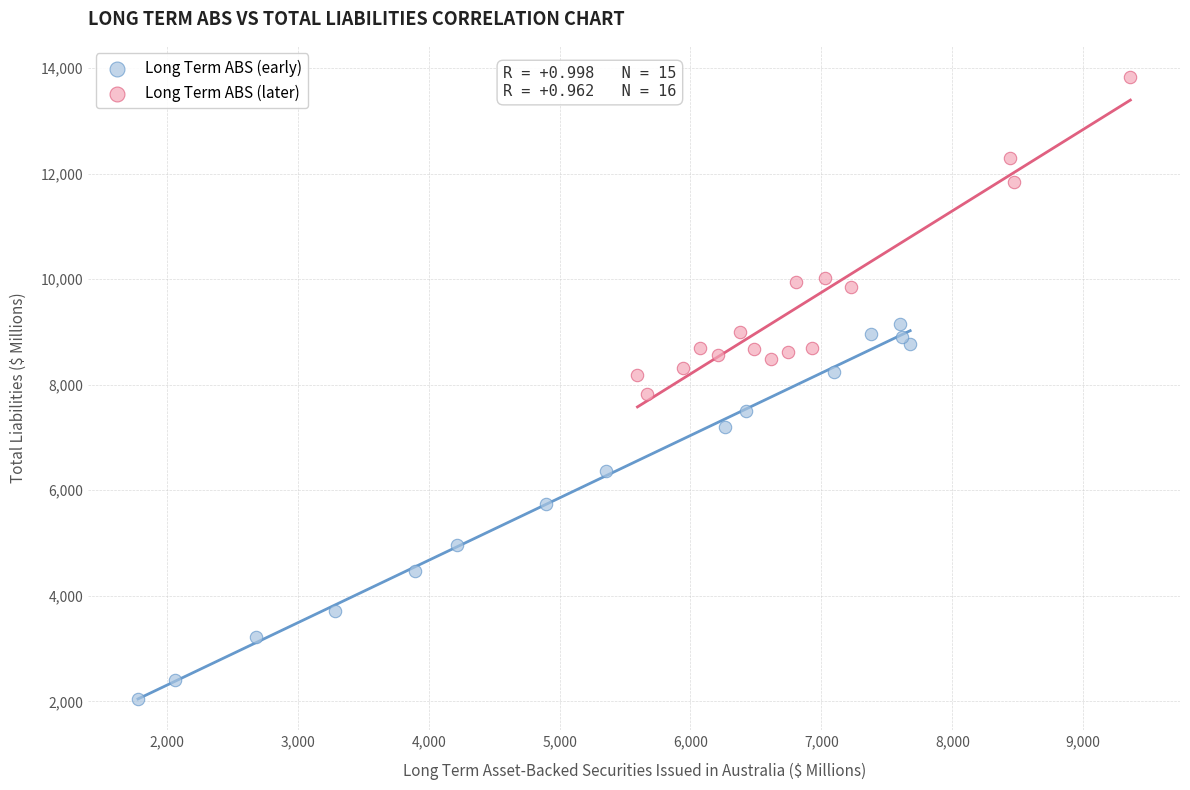

Which series has the largest Y range (max minus min)?

Long Term ABS (early)